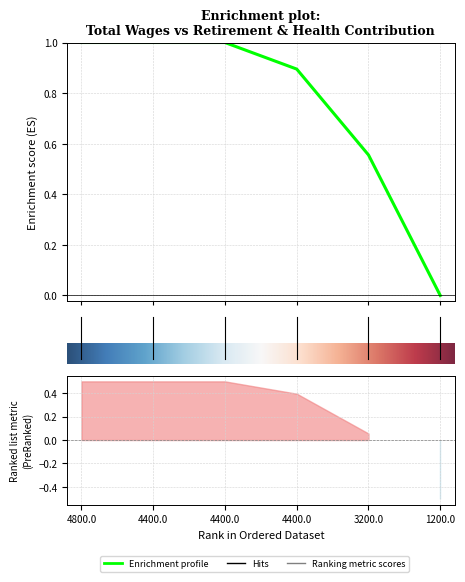

At which label is the value closest to 0?

5